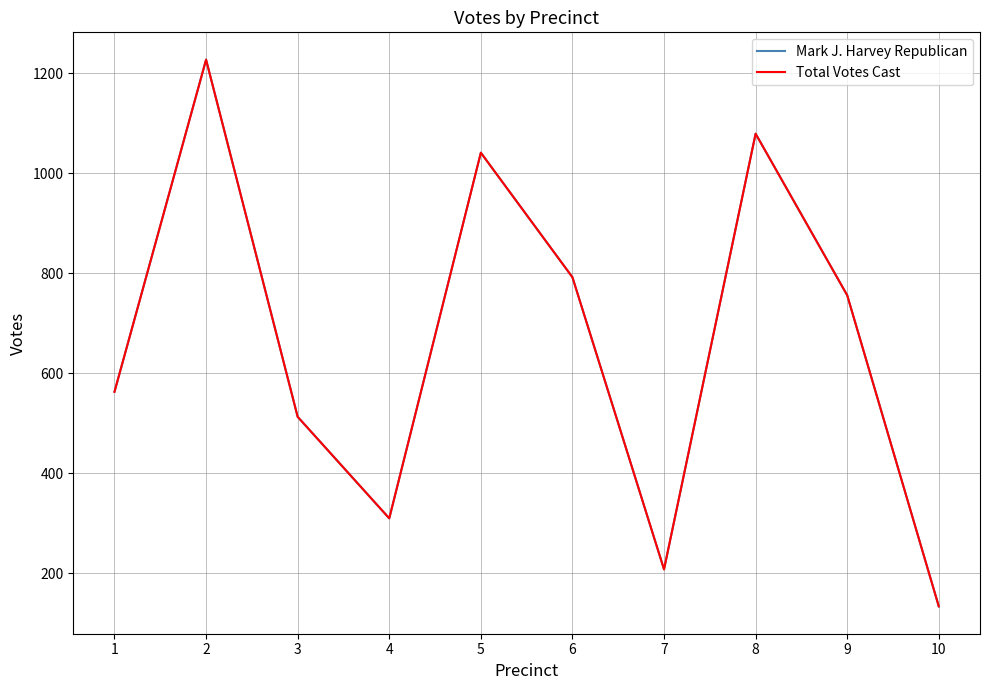

Is this an area chart (filled region under the line)?

No